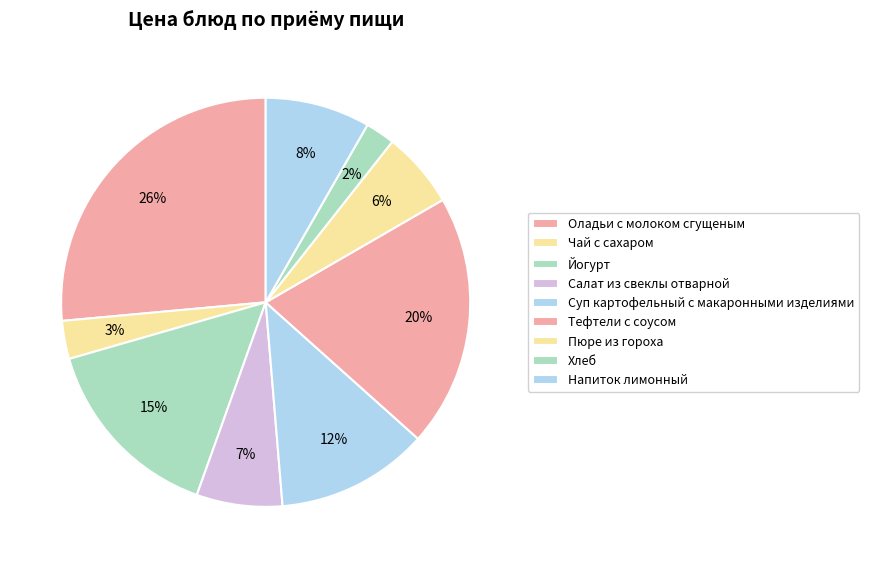

Does Хлеб account for over 50% of the chart?

No